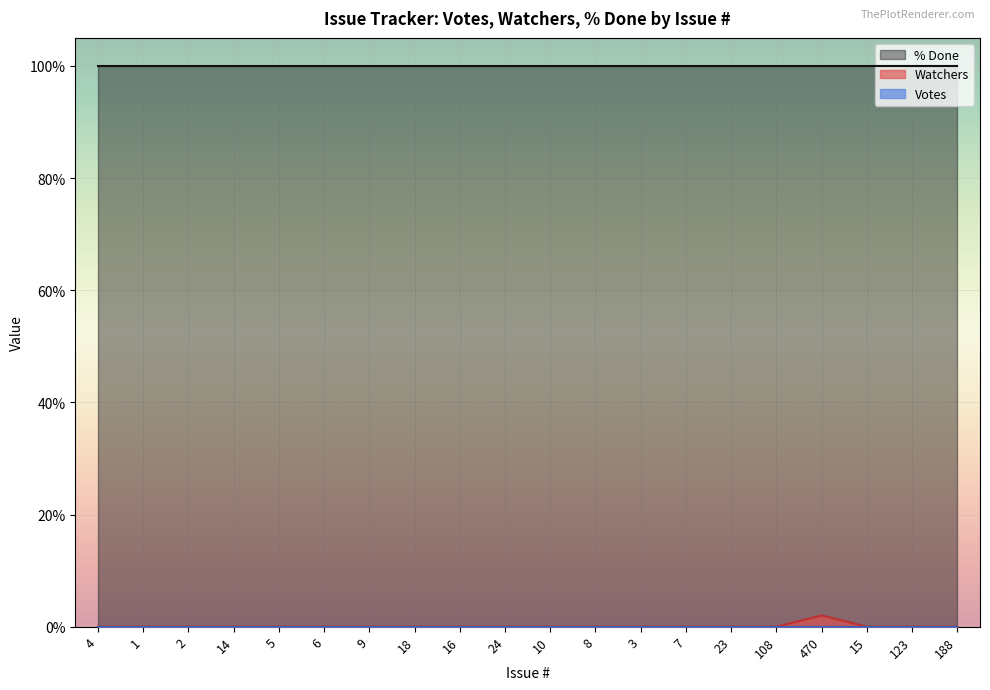

Does the chart display data point markers on the line(s)?

No